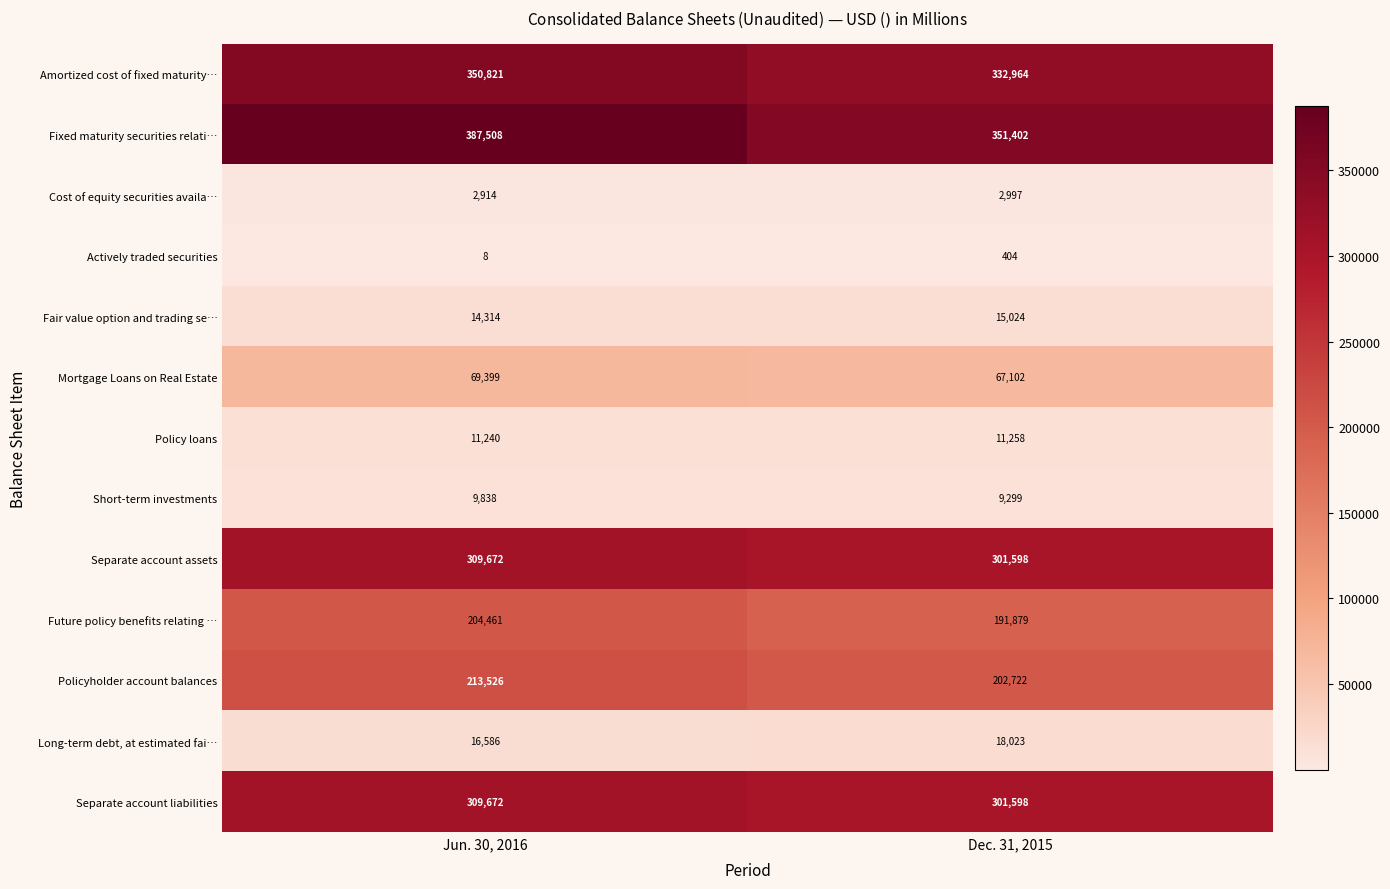

What is the difference between the maximum and minimum values in the Fixed maturity securities relati… series?

36106